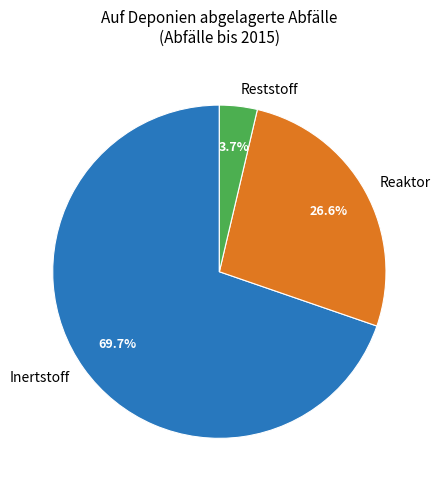

Combined, do Reaktor and Reststoff account for over 50%?

No